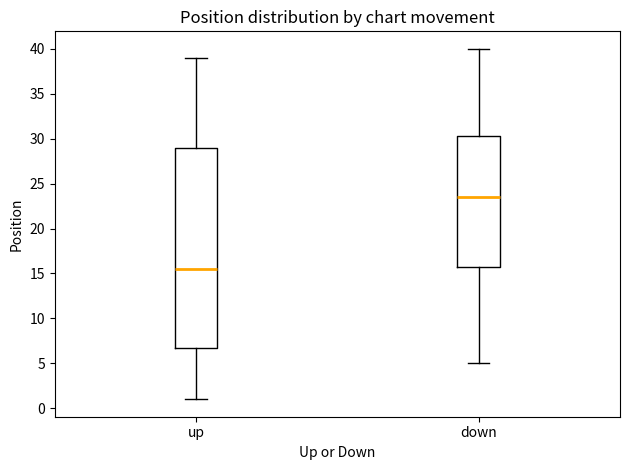

Which box has the highest median line?

down